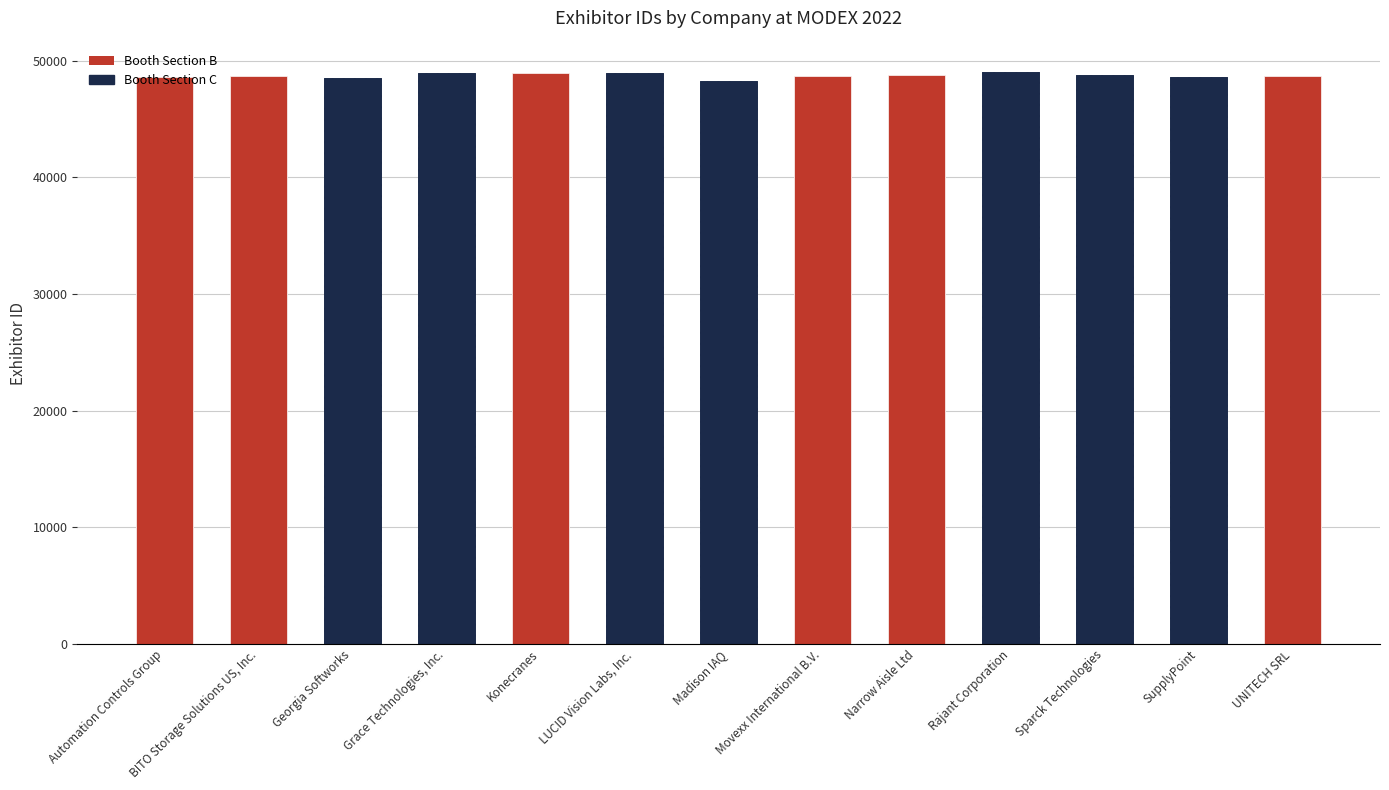

At which category does the chart reach its minimum across all series?

Madison IAQ